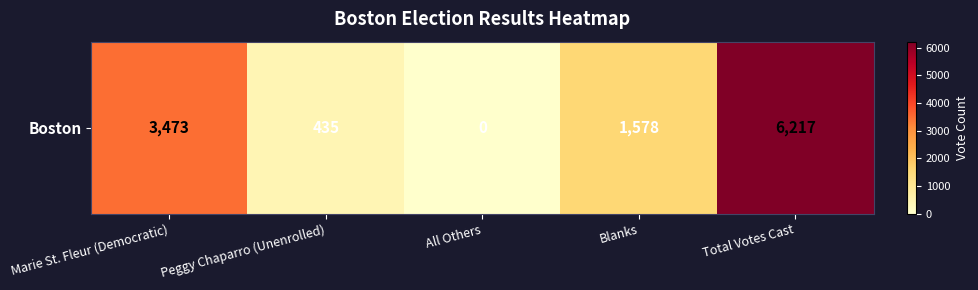

What is the sum of the values at Blanks and Total Votes Cast?

7795